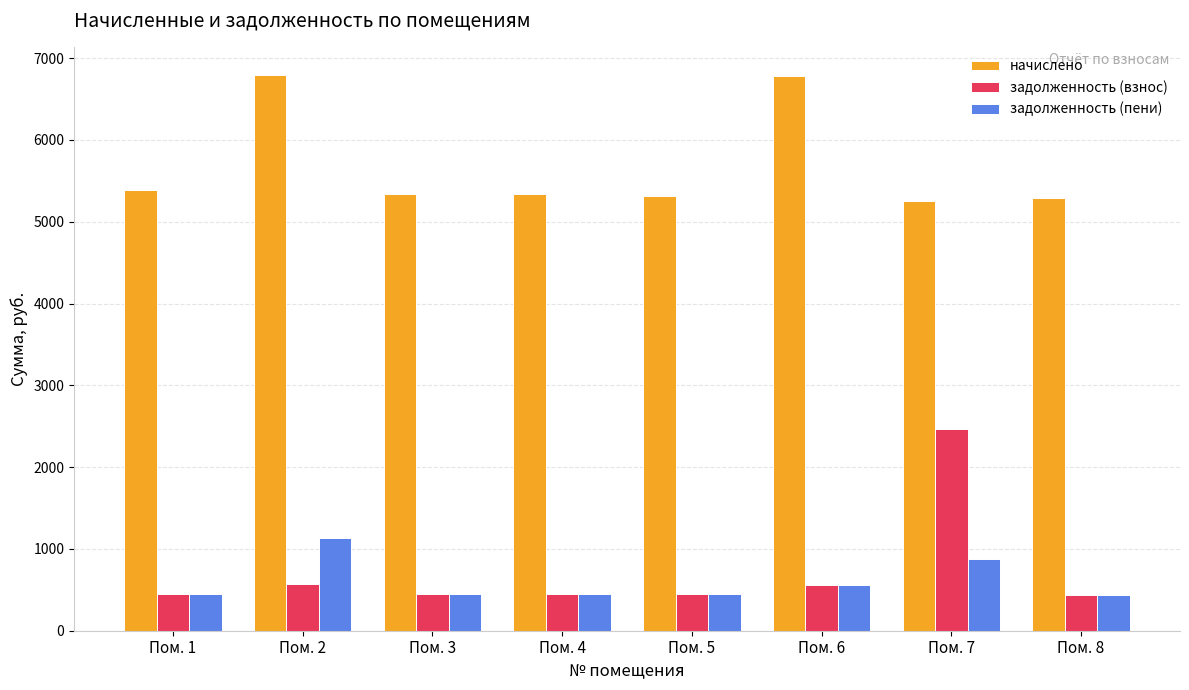

What is the minimum value for задолженность (пени)?

441.3